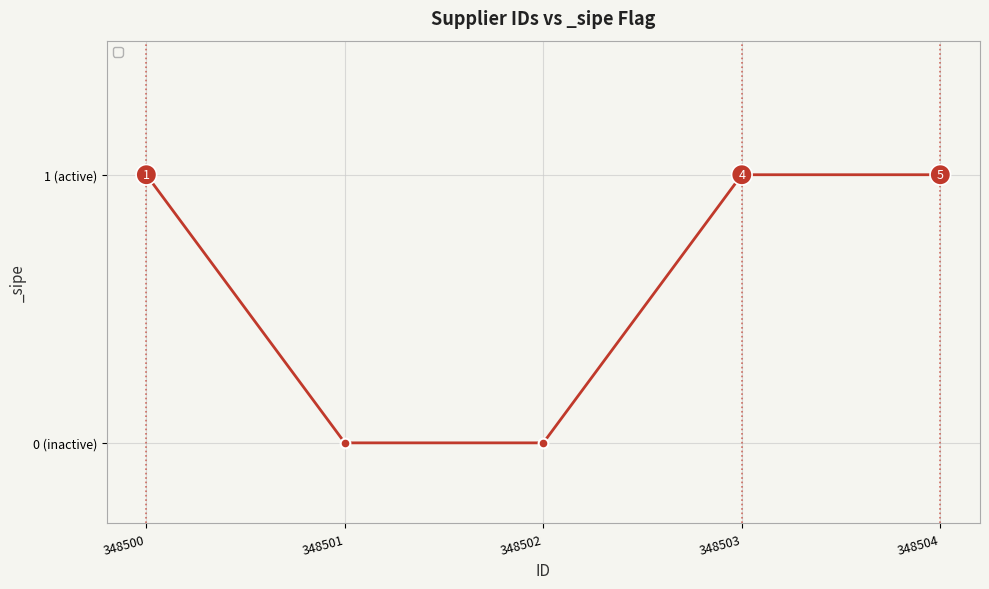

Does the chart have visible grid lines?

Yes